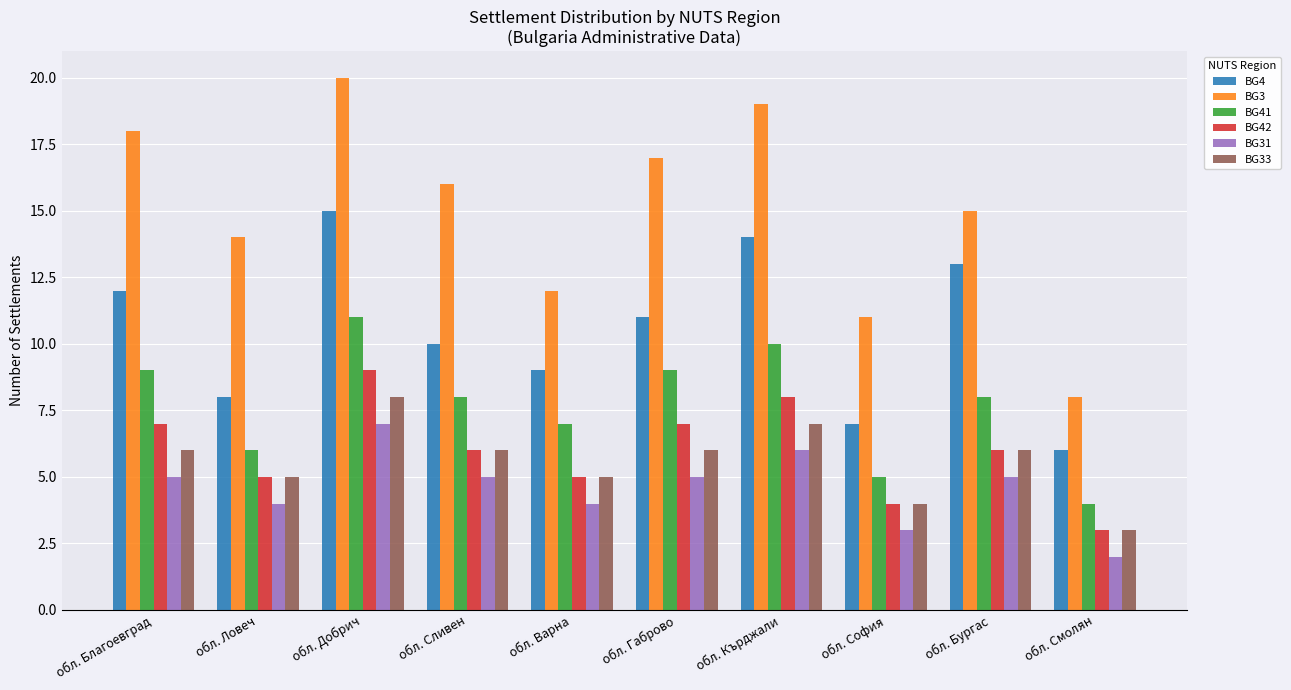

What is the highest value of the BG42 series?

9